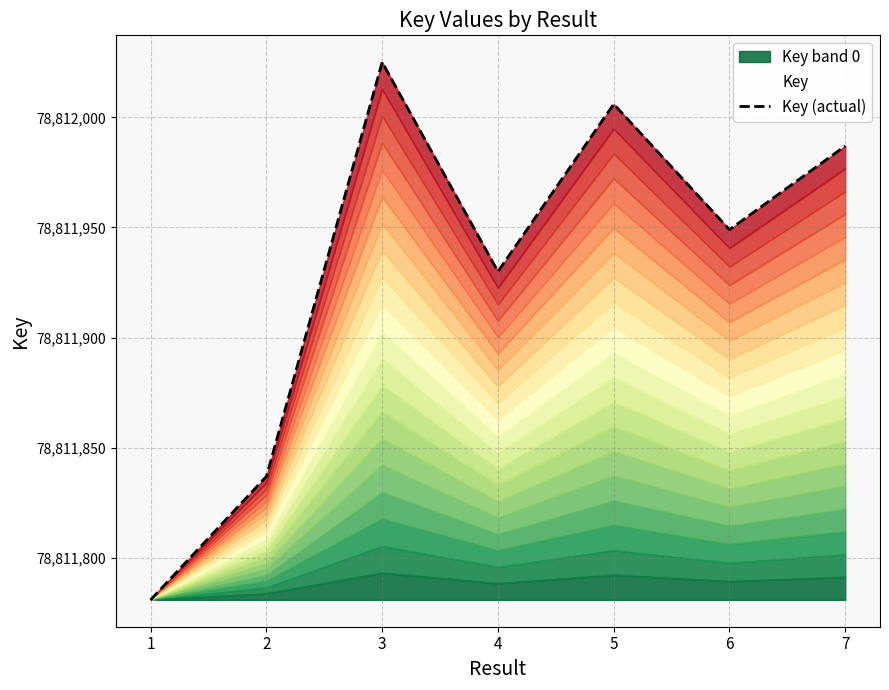

The value at 2 is 50444477. True or false?

False